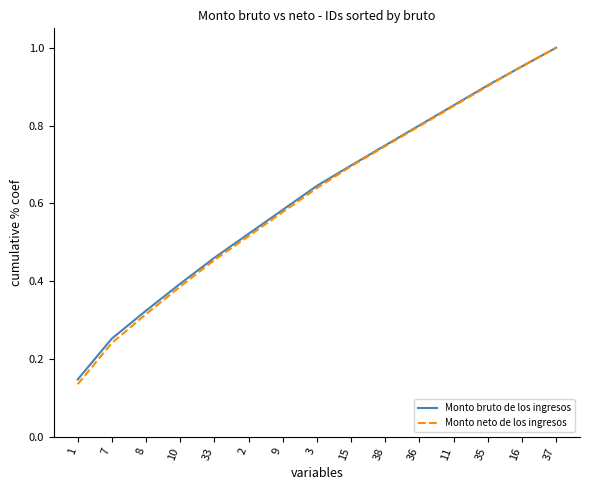

Which label corresponds to the largest value in the chart?

37